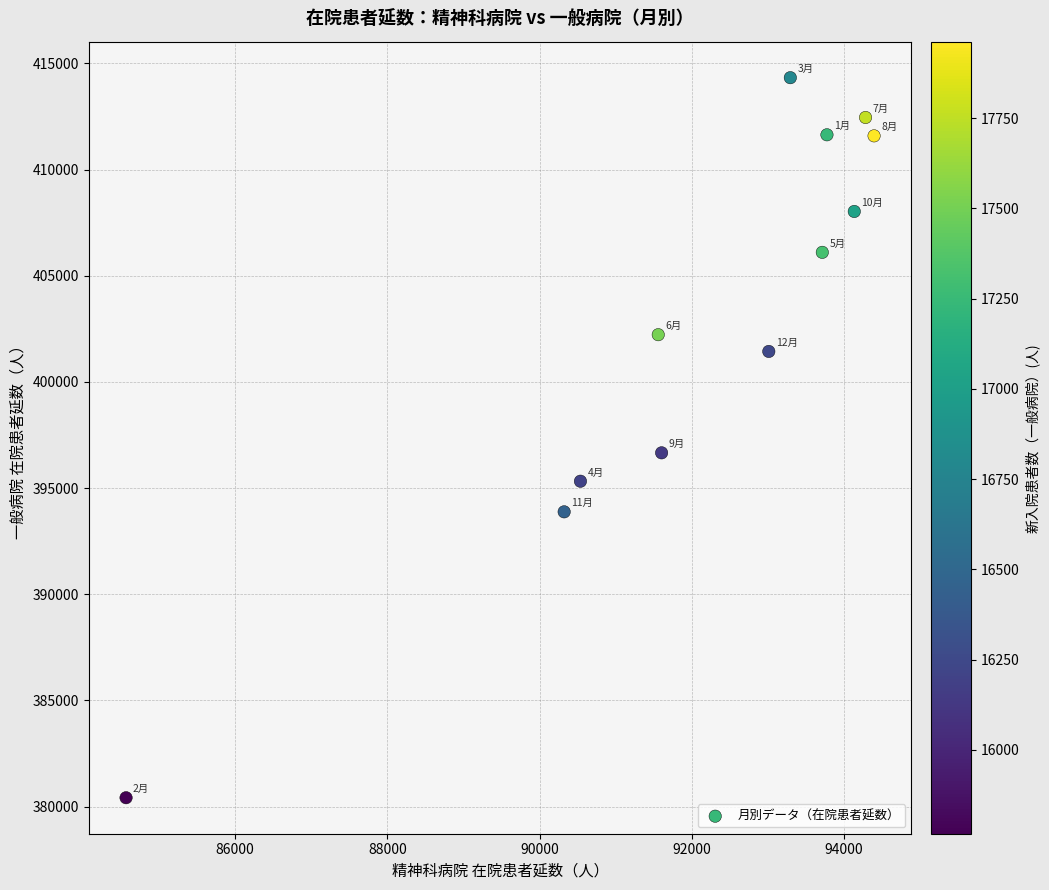

What Y value in the scatter plot is closest to 397370?

396658